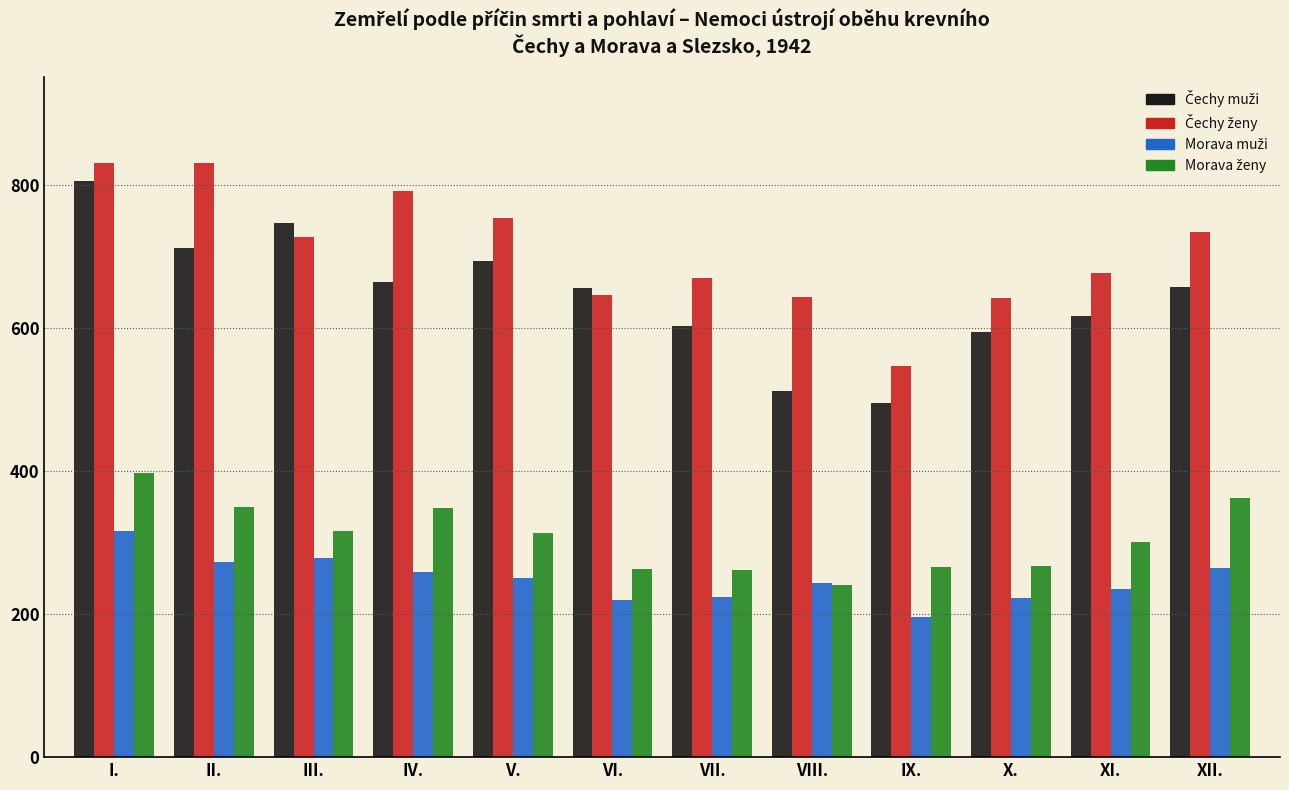

At which category does the chart reach its minimum across all series?

IX.